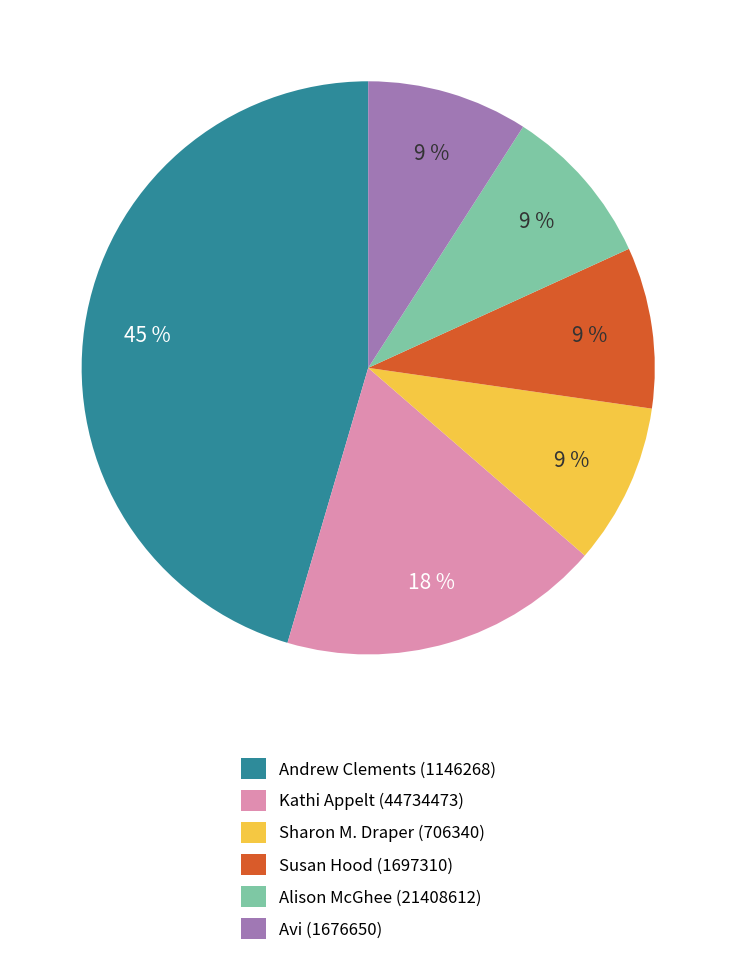

To the nearest percent, what is the combined percentage of Kathi Appelt (44734473) and Andrew Clements (1146268)?

64%